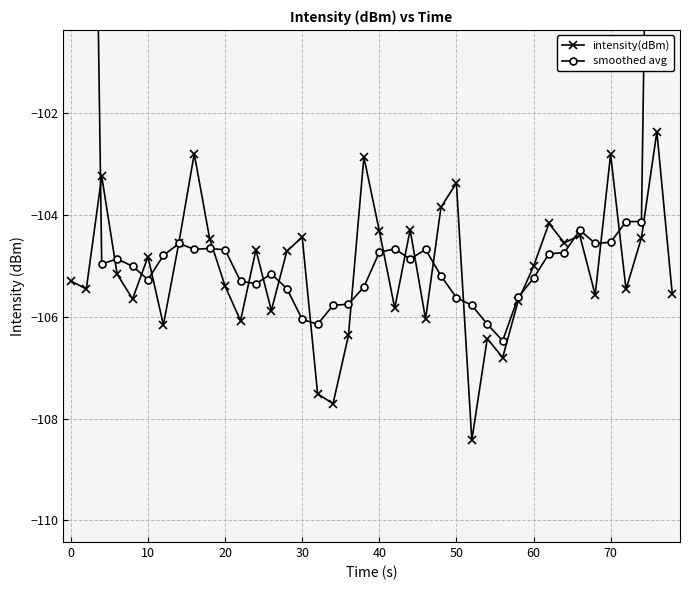

How many times do smoothed avg and intensity(dBm) cross each other?

20